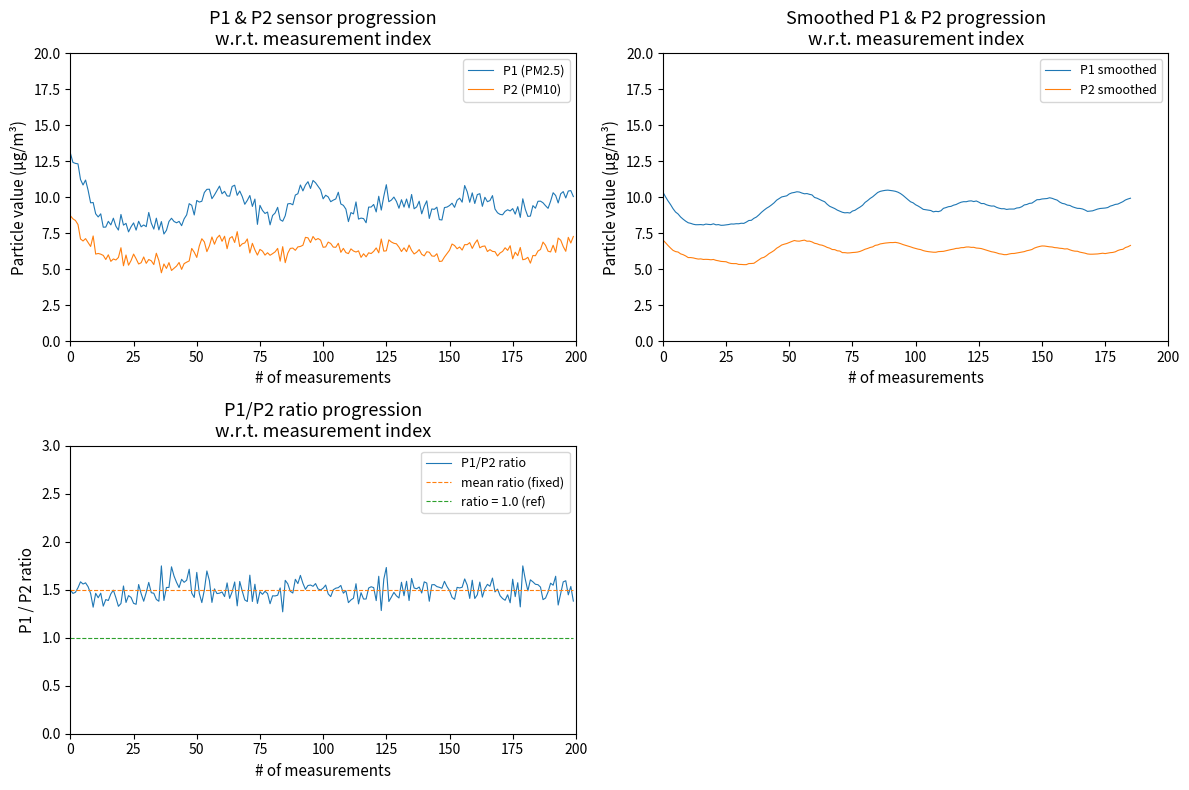

True or false: P2 (PM10) and P1 (PM2.5) cross at least once.

False